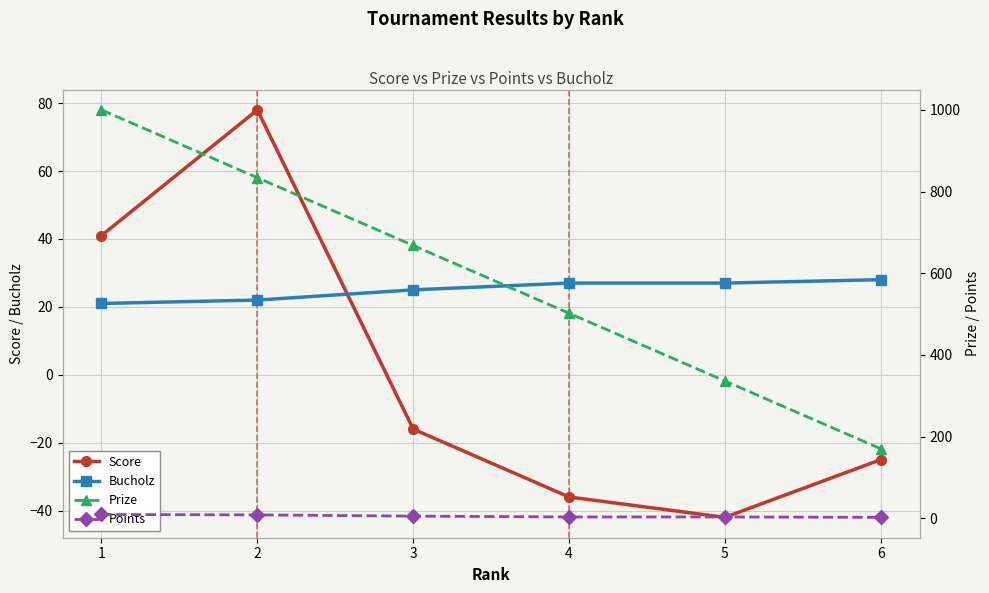

True or false: Score and Prize cross at least once.

False